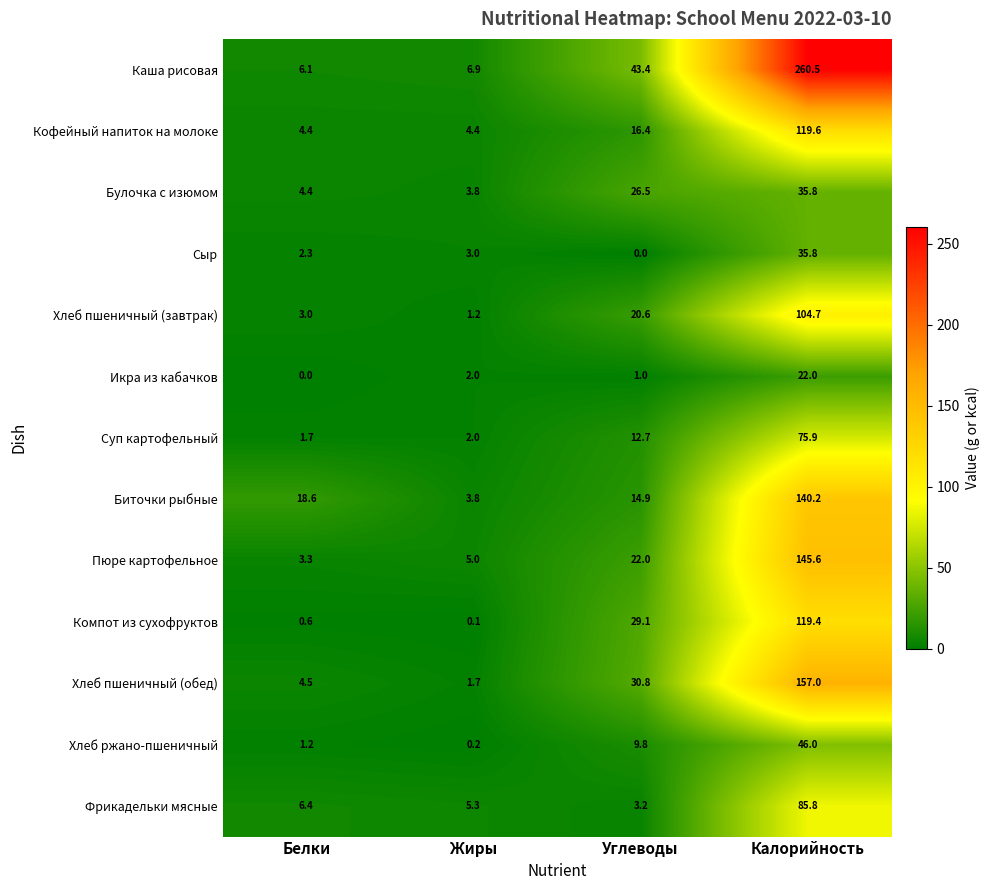

The value of Компот из сухофруктов at Углеводы is 29.1. True or false?

True